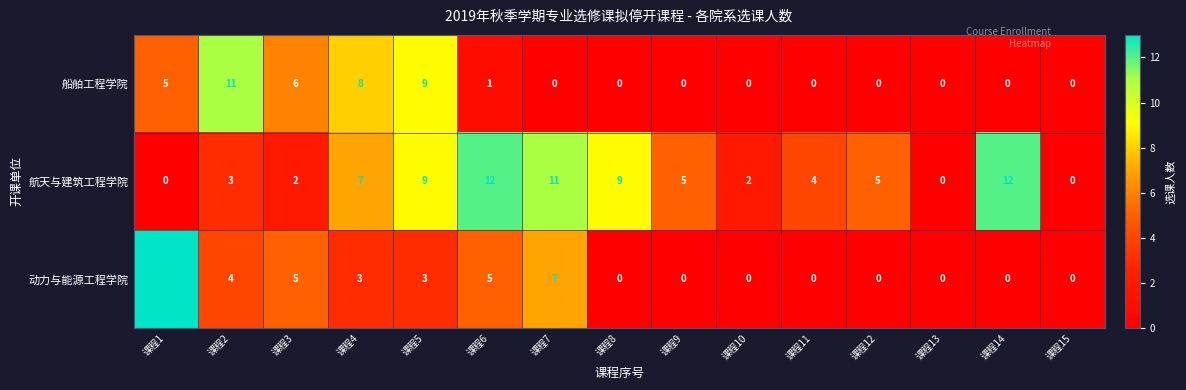

What is the difference between the highest and lowest values at 课程5?

6